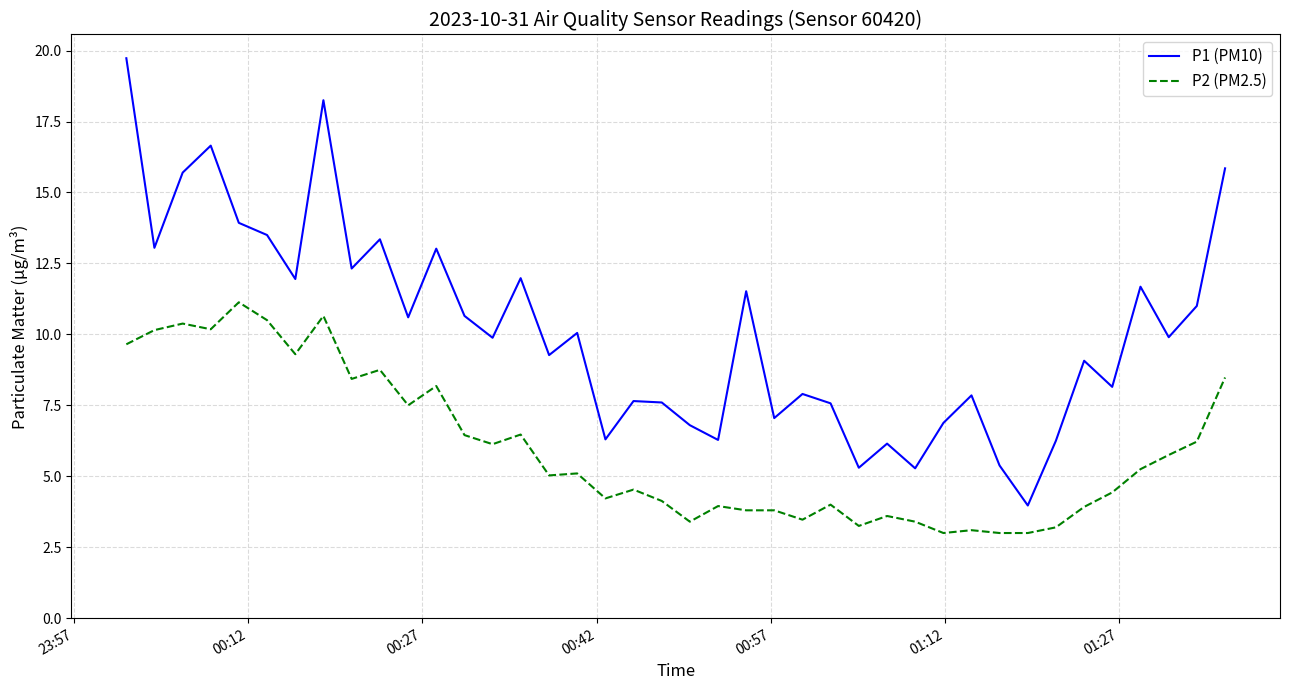

Which series has the largest range (max minus min)?

P1 (PM10)